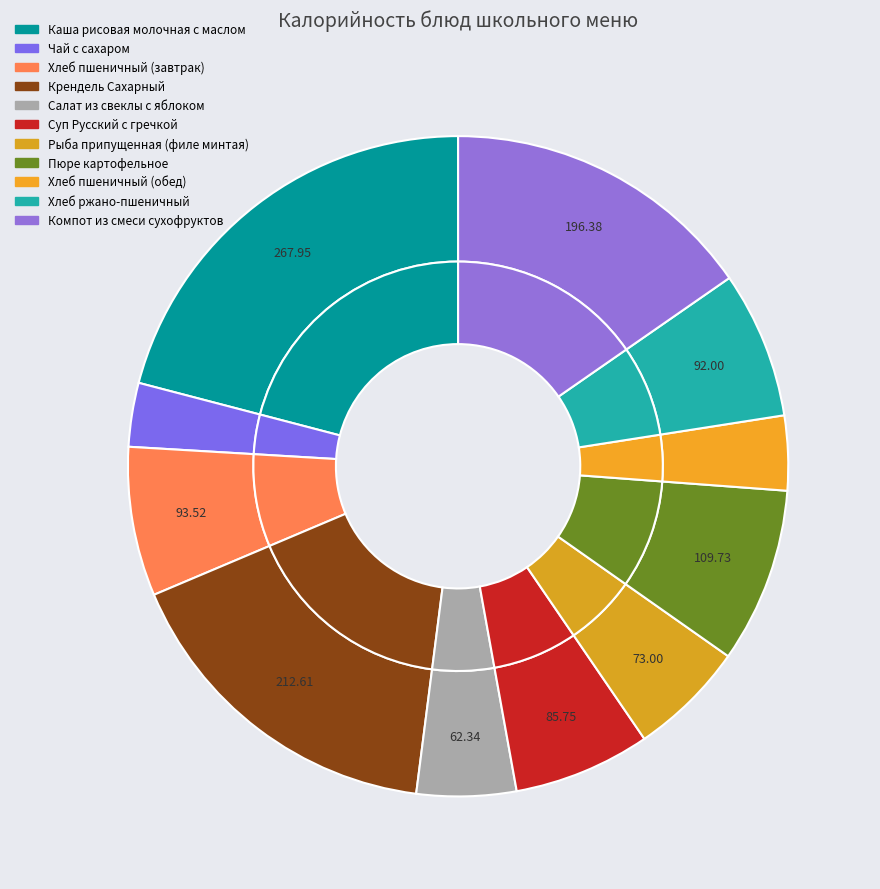

Which category has the smallest portion of the pie?

Чай с сахаром